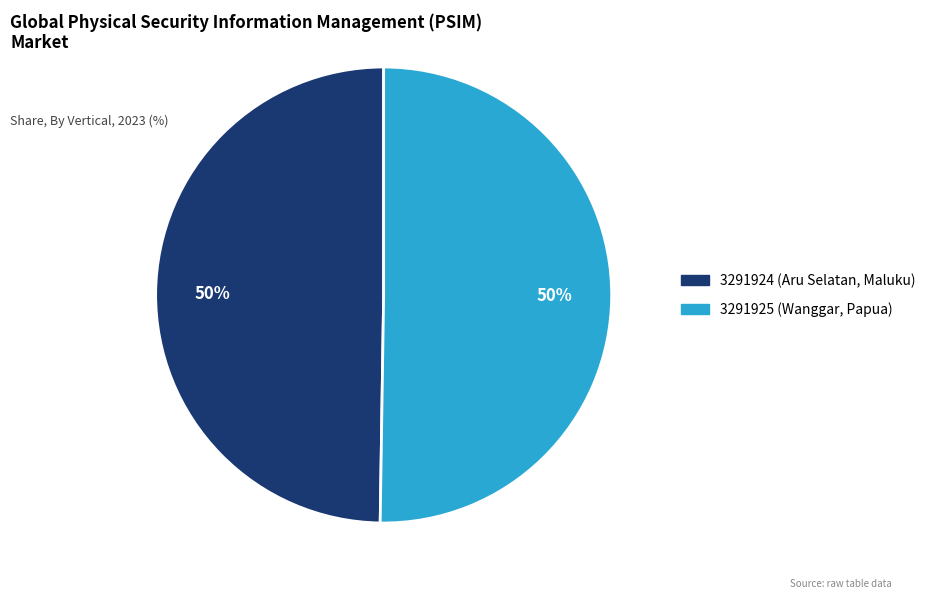

How many slices are in this pie chart?

2